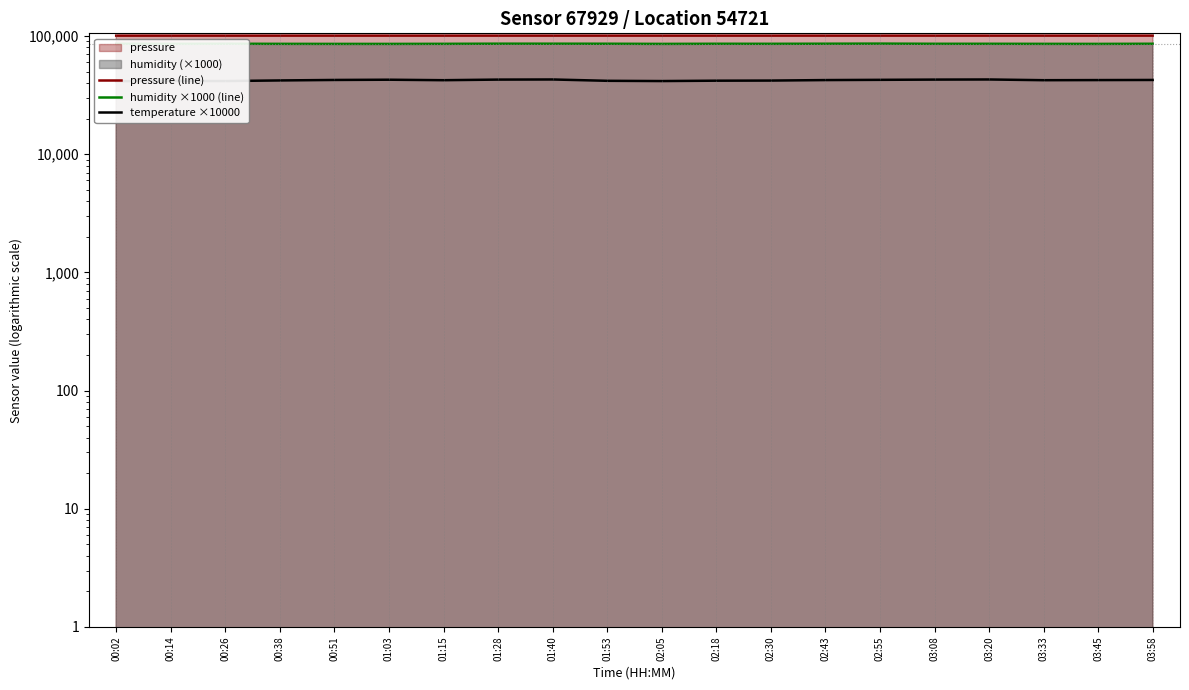

At which label does humidity ×1000 (line) reach its peak?

02:55